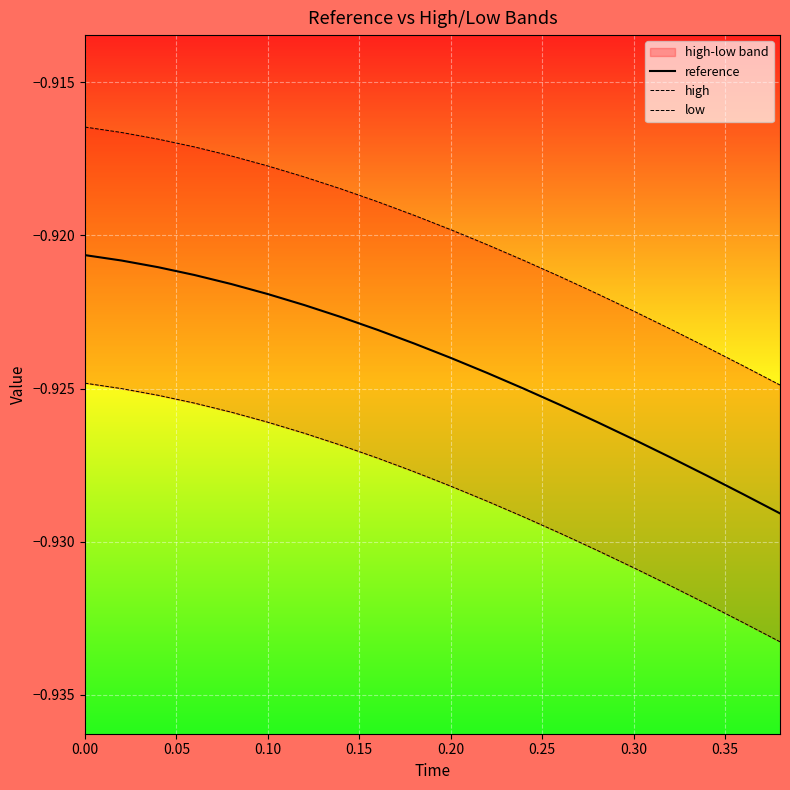

True or false: high has more than 1 interior local peaks.

False